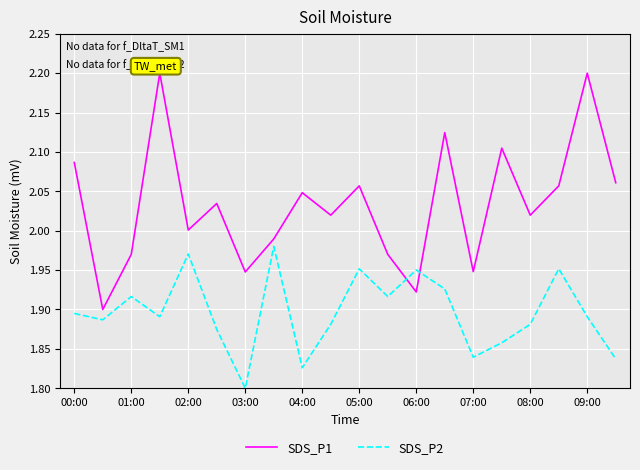

List the series in order of their overall mean, lowest first.

SDS_P2, SDS_P1